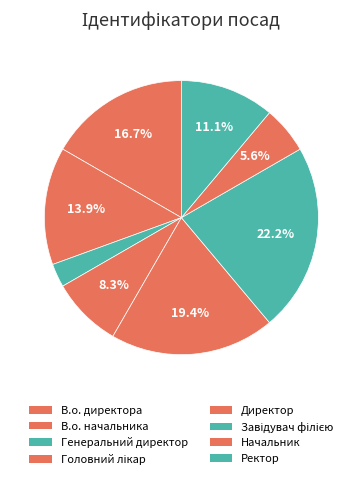

To the nearest percent, what is the combined percentage of Генеральний директор and Начальник?

8%